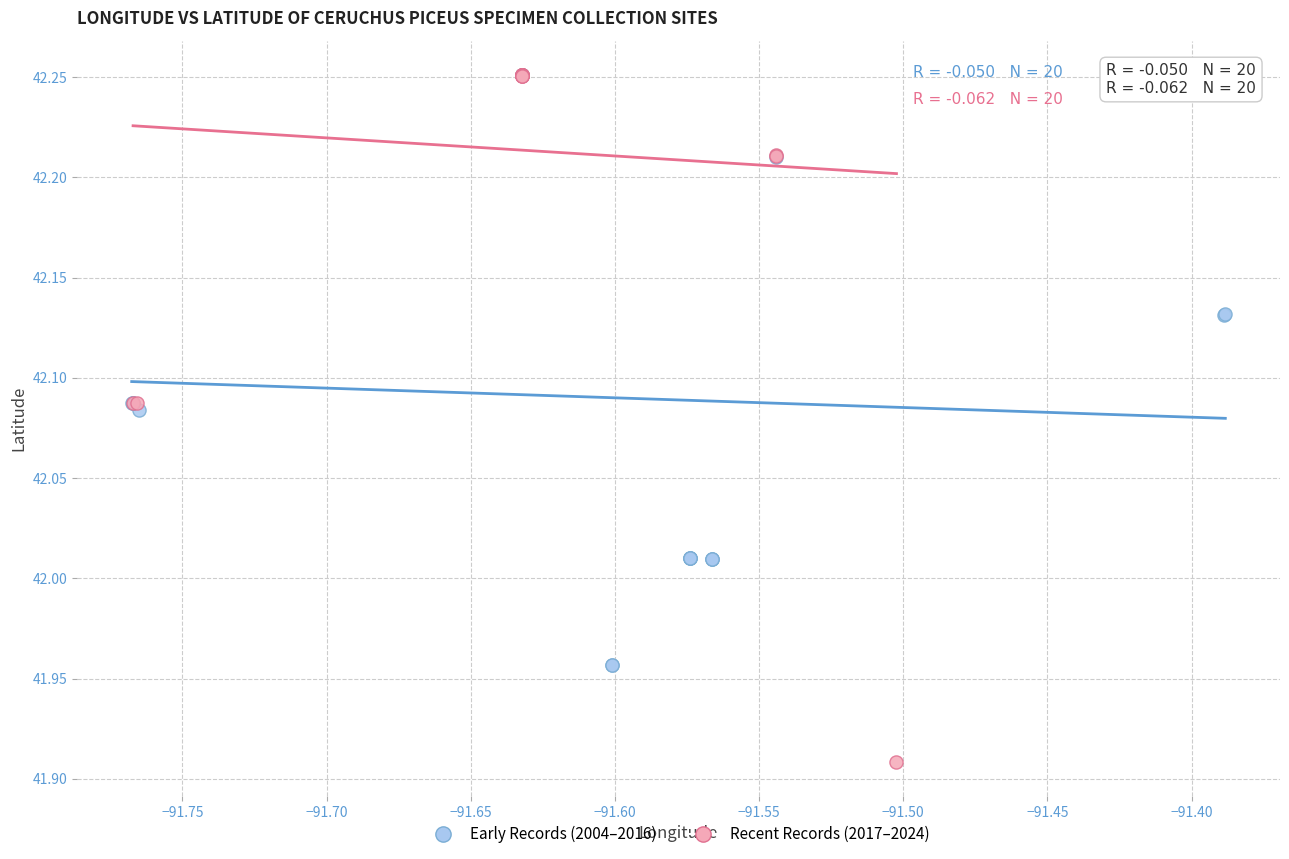

Which series reaches the minimum Y coordinate?

Recent Records (2017–2024)